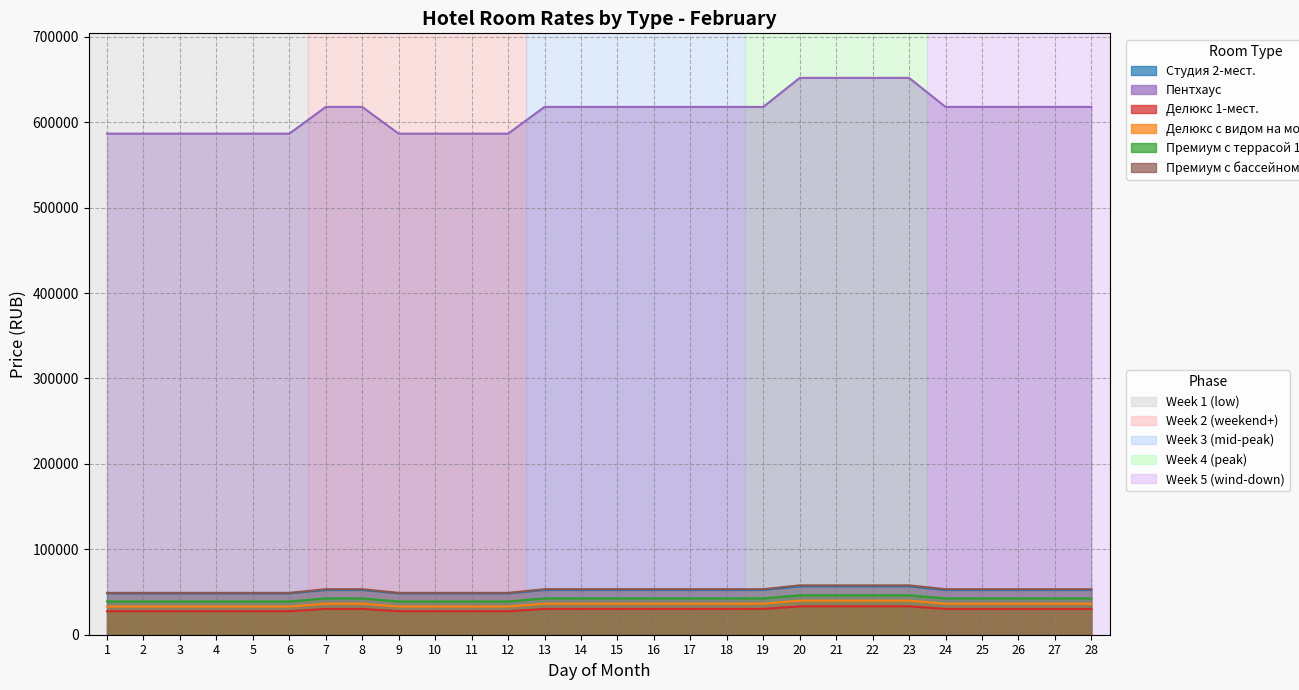

Rank the categories by Премиум с террасой 1-мест. value from lowest to highest.

1, 2, 3, 4, 5, 6, 9, 10, 11, 12, 7, 8, 13, 14, 15, 16, 17, 18, 19, 24, 25, 26, 27, 28, 20, 21, 22, 23